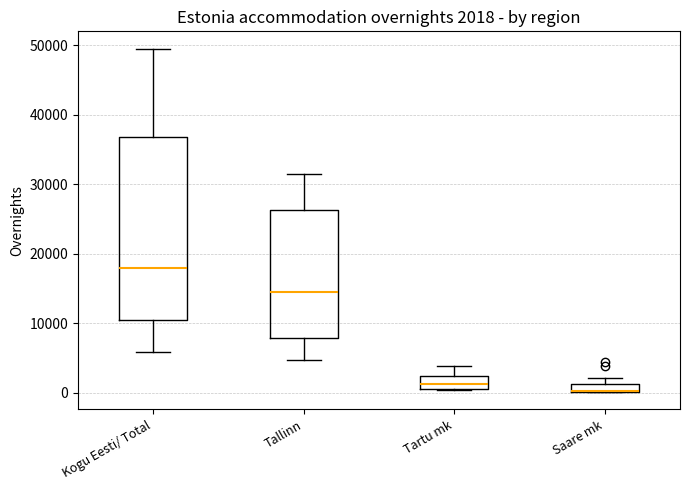

Comparing the boxes themselves (not the whiskers), which one is the tallest?

Kogu Eesti/ Total